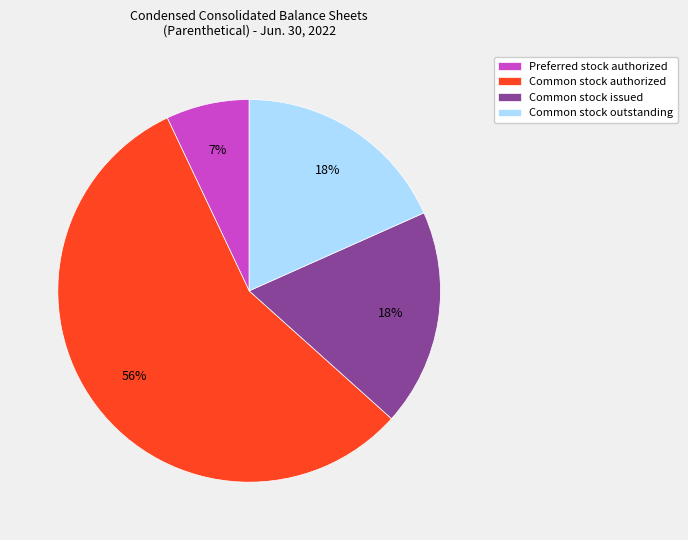

Approximately how many times larger is the value at Common stock outstanding compared to Common stock authorized?

0.3